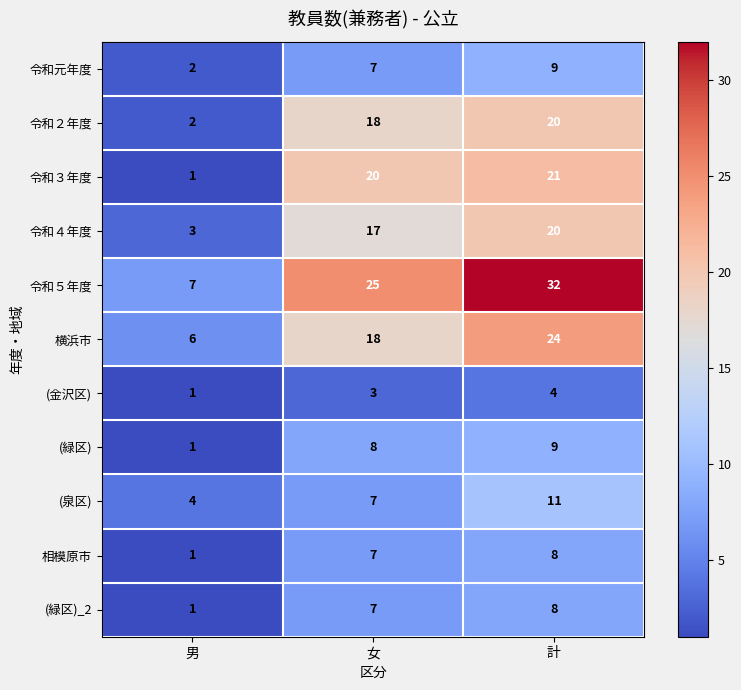

At which label is 令和４年度 closest to 11?

女